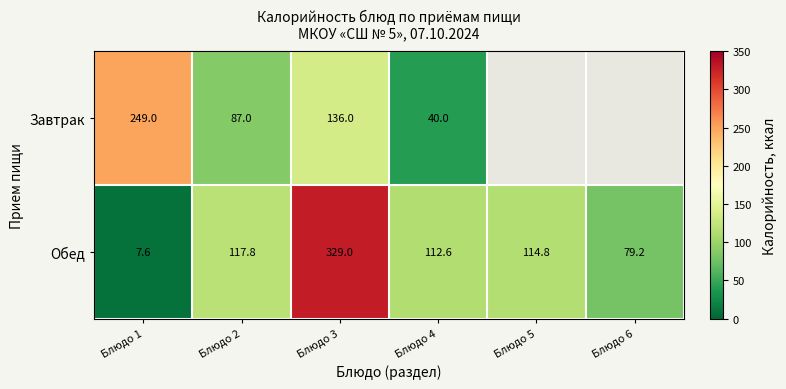

At Блюдо 4, list the series in order from smallest to largest.

Завтрак, Обед